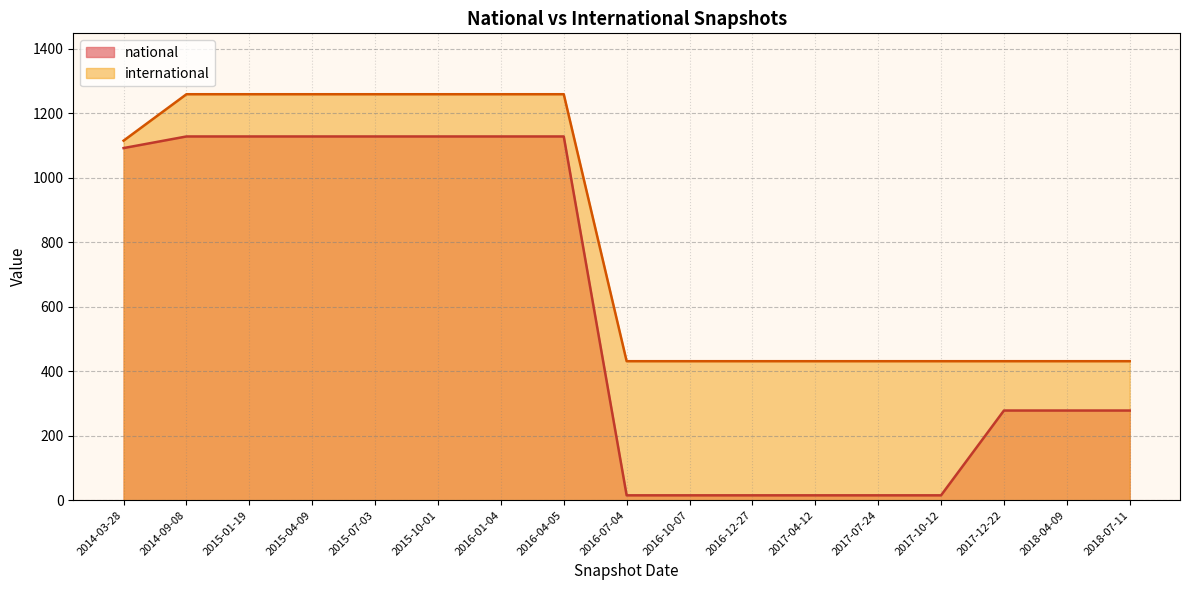

What is the highest value of the international series?

1259